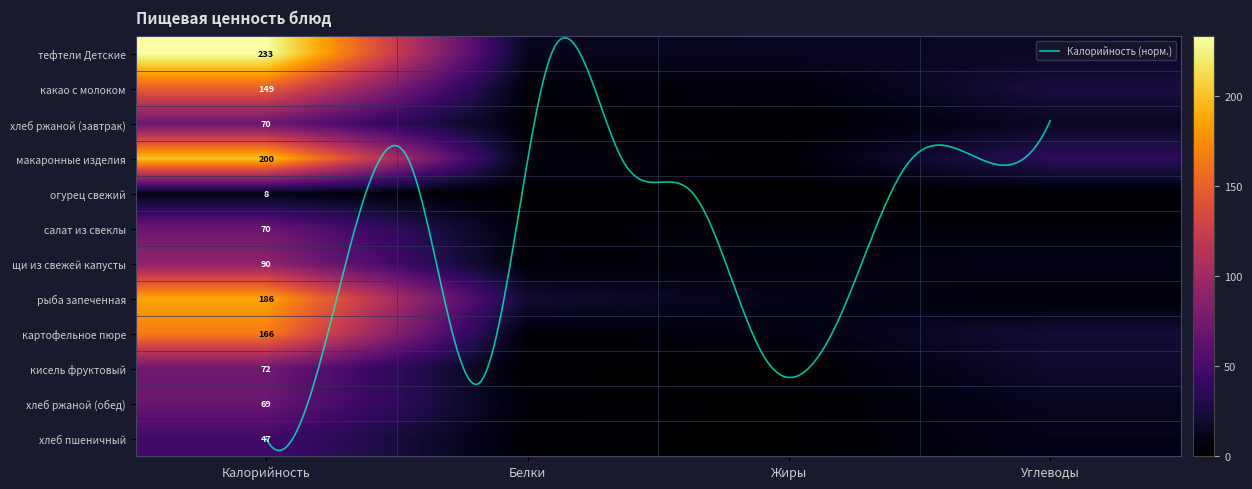

Reading left to right, transcribe all the data shown in this chart.

тефтели Детские: 233.0	12.0	14.0	15.0
какао с молоком: 149.0	4.0	3.0	26.0
хлеб ржаной (завтрак): 70.0	3.0	0.0	14.0
макаронные изделия: 200.0	6.0	3.0	36.0
огурец свежий: 7.8	0.4	0.1	1.1
салат из свеклы: 70.0	3.0	5.0	4.0
щи из свежей капусты: 90.0	2.0	5.0	9.0
рыба запеченная: 186.0	20.0	10.0	3.0
картофельное пюре: 166.0	3.0	7.0	22.0
кисель фруктовый: 72.0	0.0	0.1	18.0
хлеб ржаной (обед): 69.0	3.0	0.0	13.0
хлеб пшеничный: 46.9	1.5	0.2	9.8